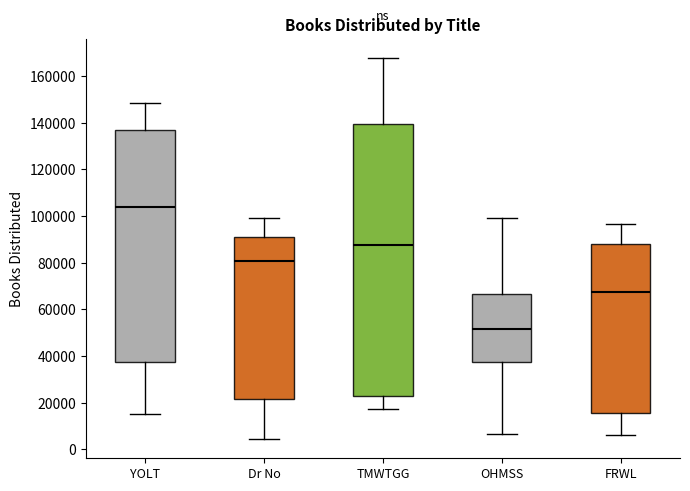

Where is the lower edge of the box for OHMSS on the y-axis? The values are not printed on the chart, so give them approximately, as read against the axis.

38000